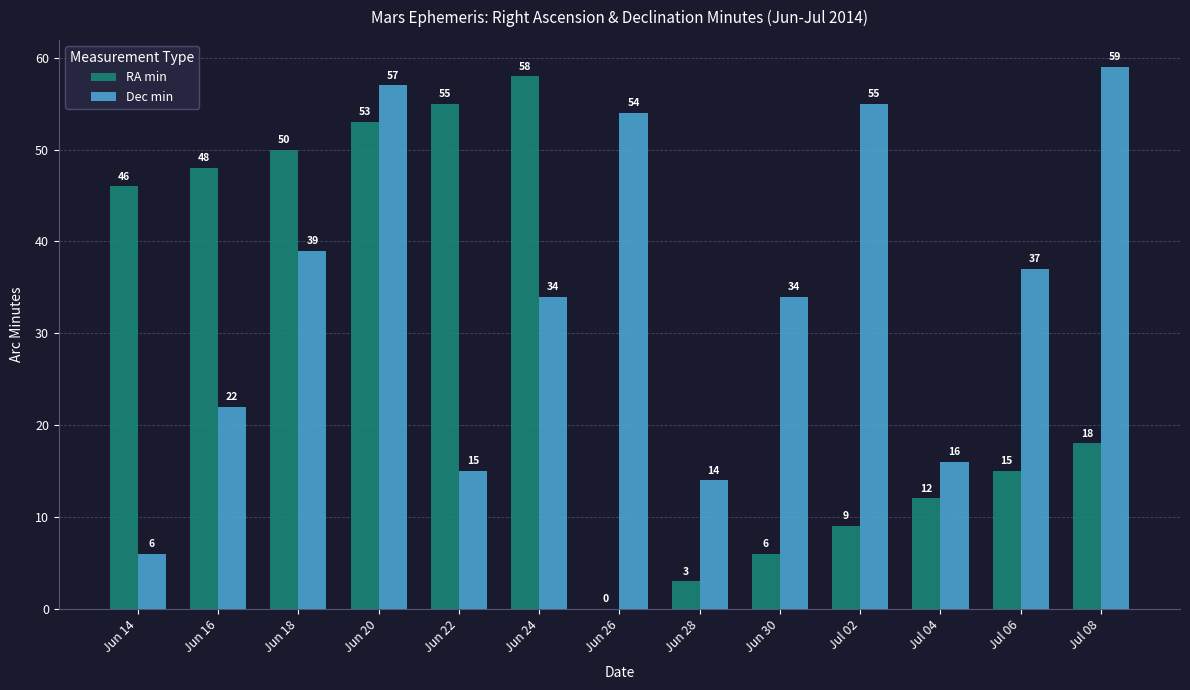

Reading right to left, transcribe all the data shown in this chart.

RA min: Jul 08=18	Jul 06=15	Jul 04=12	Jul 02=9	Jun 30=6	Jun 28=3	Jun 26=0	Jun 24=58	Jun 22=55	Jun 20=53	Jun 18=50	Jun 16=48	Jun 14=46
Dec min: Jul 08=59	Jul 06=37	Jul 04=16	Jul 02=55	Jun 30=34	Jun 28=14	Jun 26=54	Jun 24=34	Jun 22=15	Jun 20=57	Jun 18=39	Jun 16=22	Jun 14=6